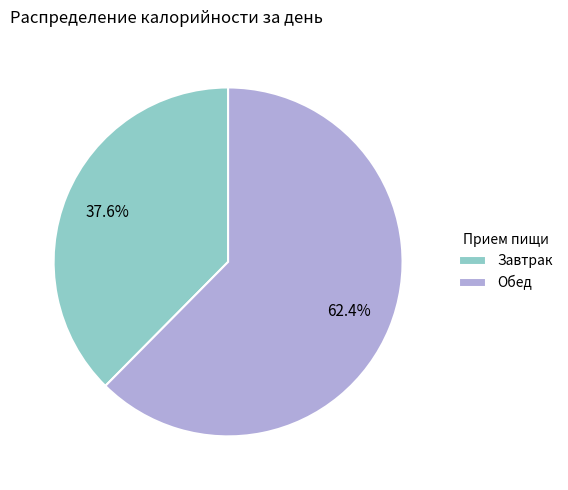

Is Завтрак the majority of the pie?

No